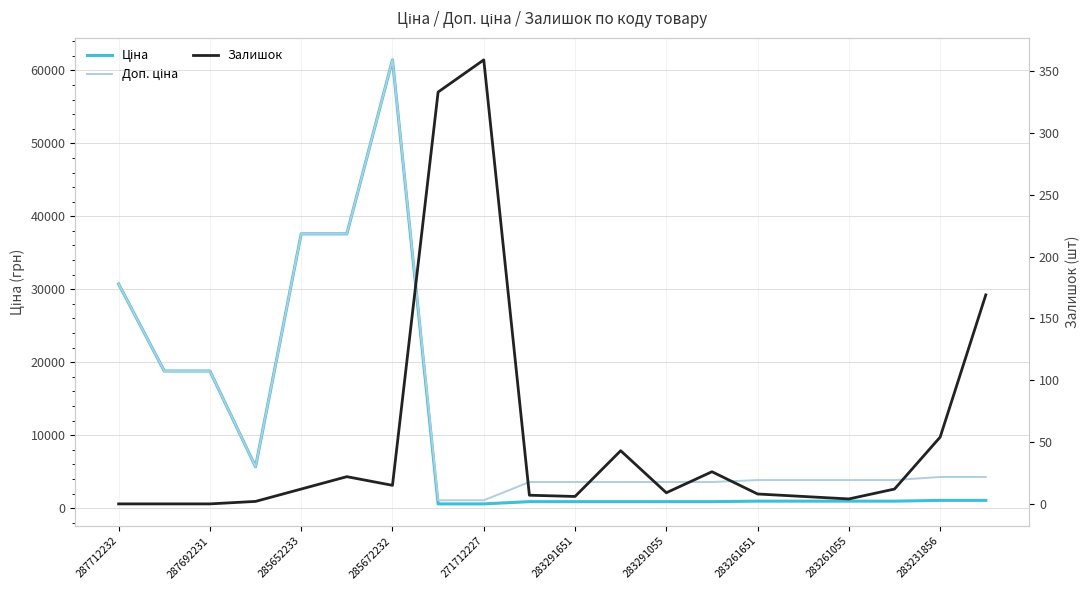

Reading right to left, what are all the values shown in this chart?

Ціна: 1069.8	1069.8	963.5	963.5	963.5	963.5	895.9	895.9	895.9	895.9	895.9	589.9	589.9	61434.3	37593.6	37593.6	5673.8	18796.8	18796.8	30717.1
Доп. ціна: 4279.1	4279.1	3854.0	3854.0	3854.0	3854.0	3583.6	3583.6	3583.6	3583.6	3583.6	1081.7	1081.7	61434.3	37593.6	37593.6	5673.8	18796.8	18796.8	30717.1
Залишок: 169.0	54.0	12.0	4.0	6.0	8.0	26.0	9.0	43.0	6.0	7.0	359.0	333.0	15.0	22.0	12.0	2.0	0.0	0.0	0.0